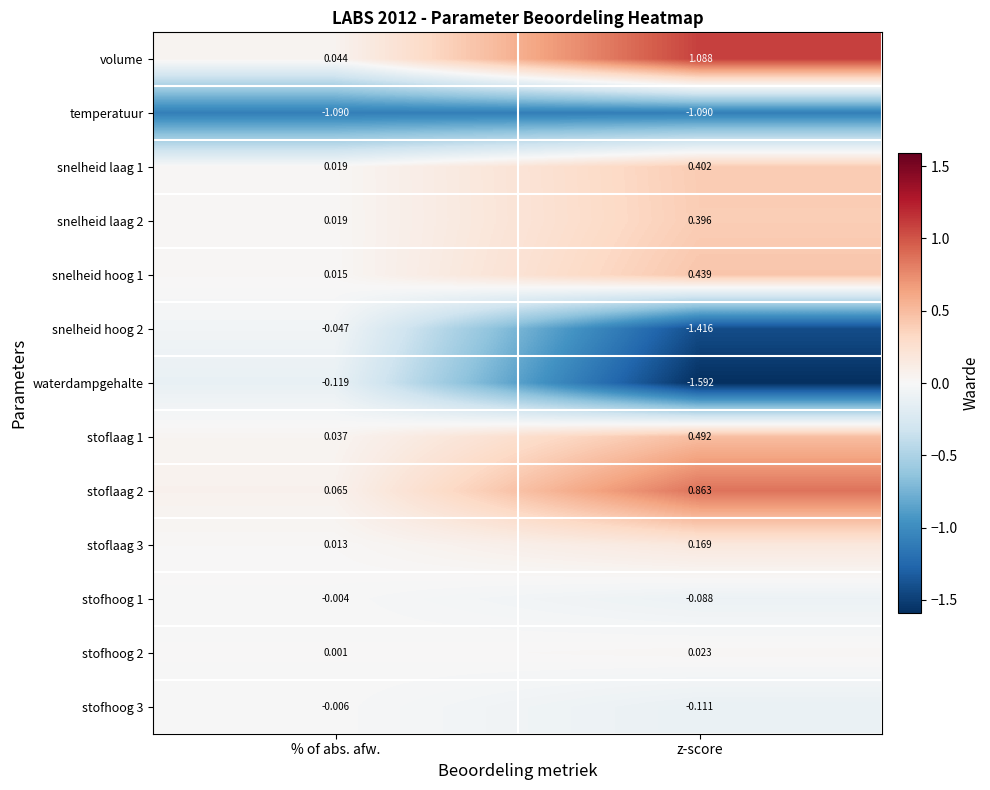

Which series changed the most between % of abs. afw. and z-score?

waterdampgehalte